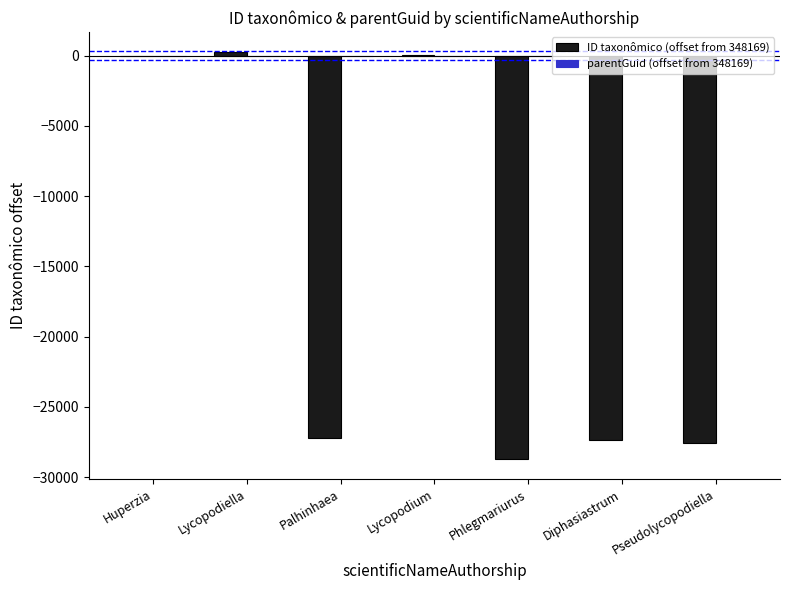

Read the value at Diphasiastrum.

-27317